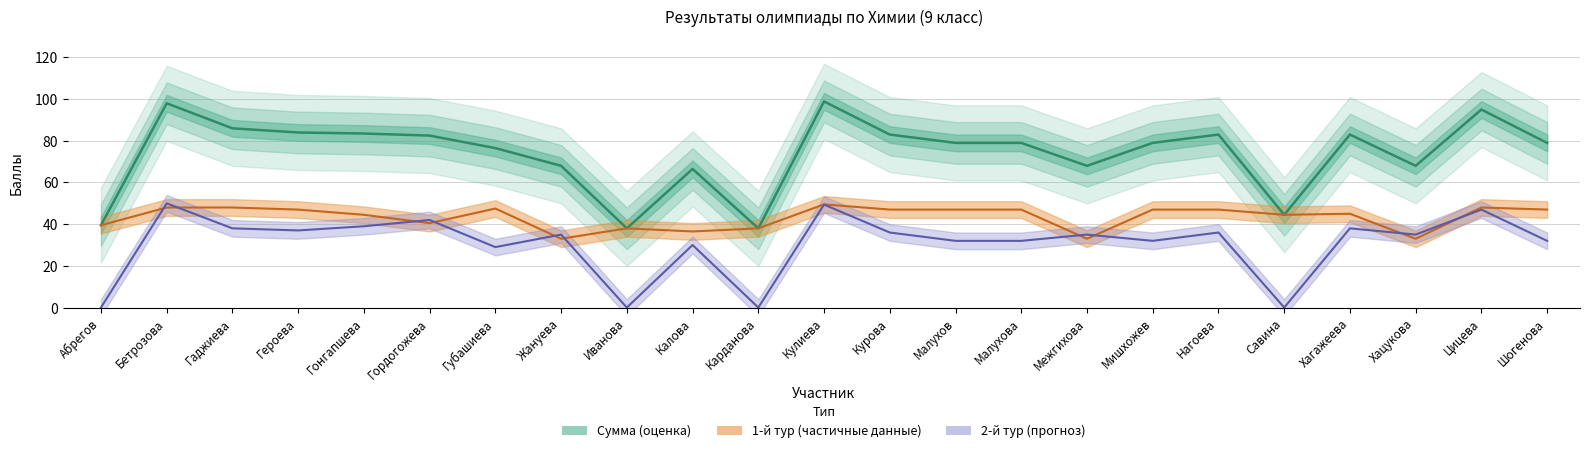

How many times do 1-й тур and 2-й тур cross each other?

10